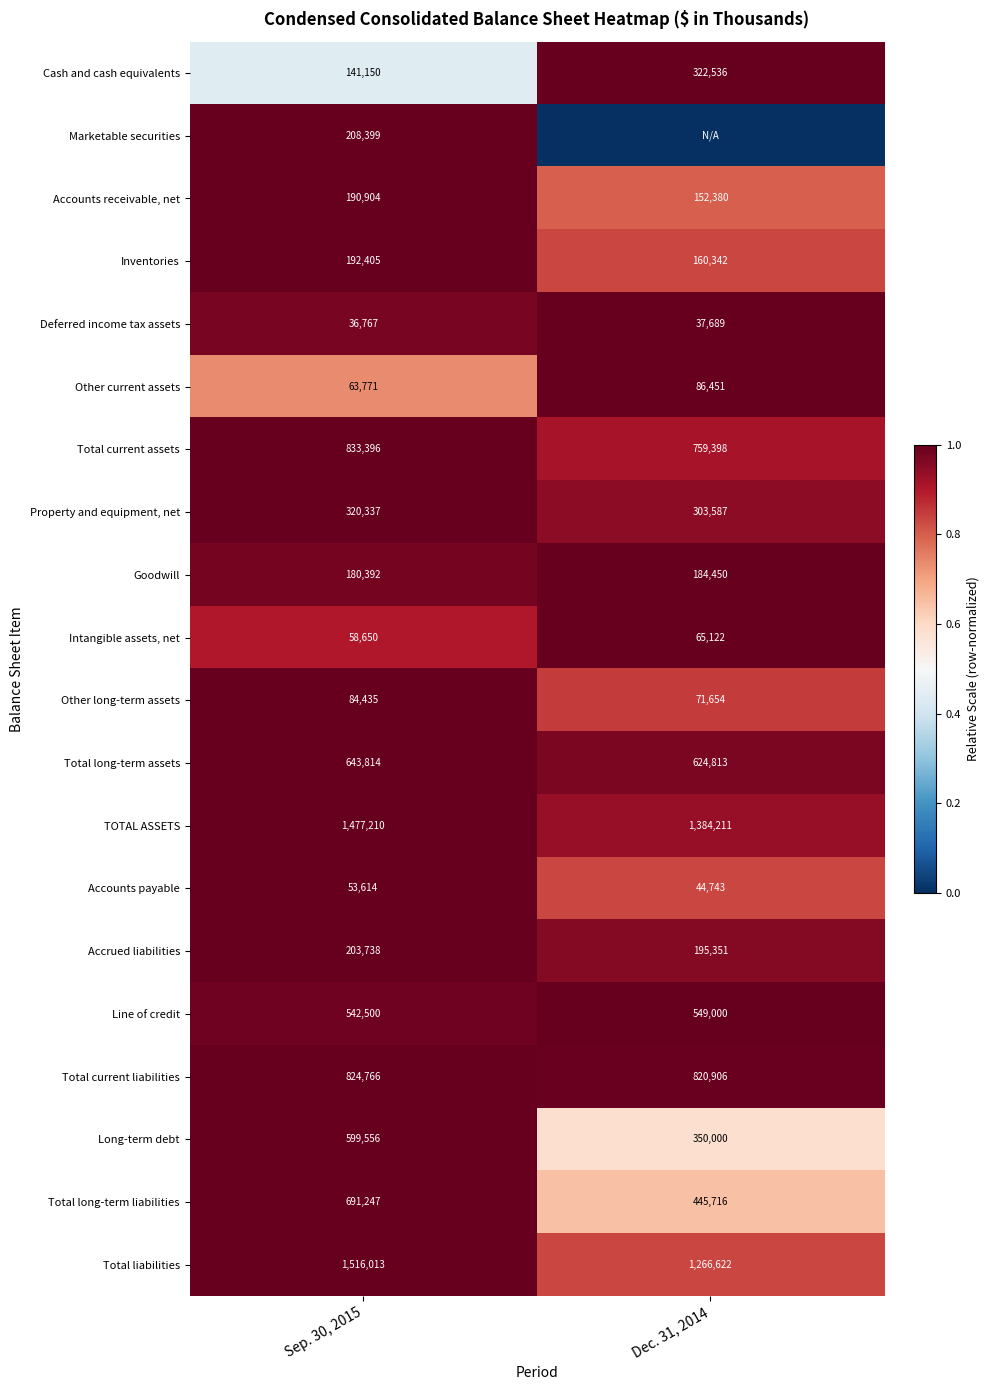

Read the Inventories value at Dec. 31, 2014, to the nearest 10.

160340